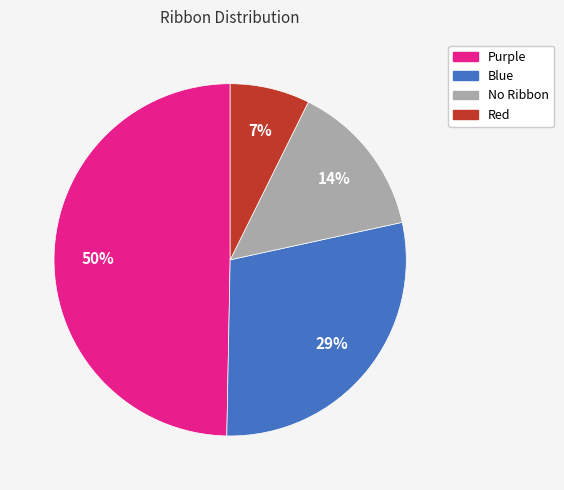

Is there a majority slice in this chart?

No